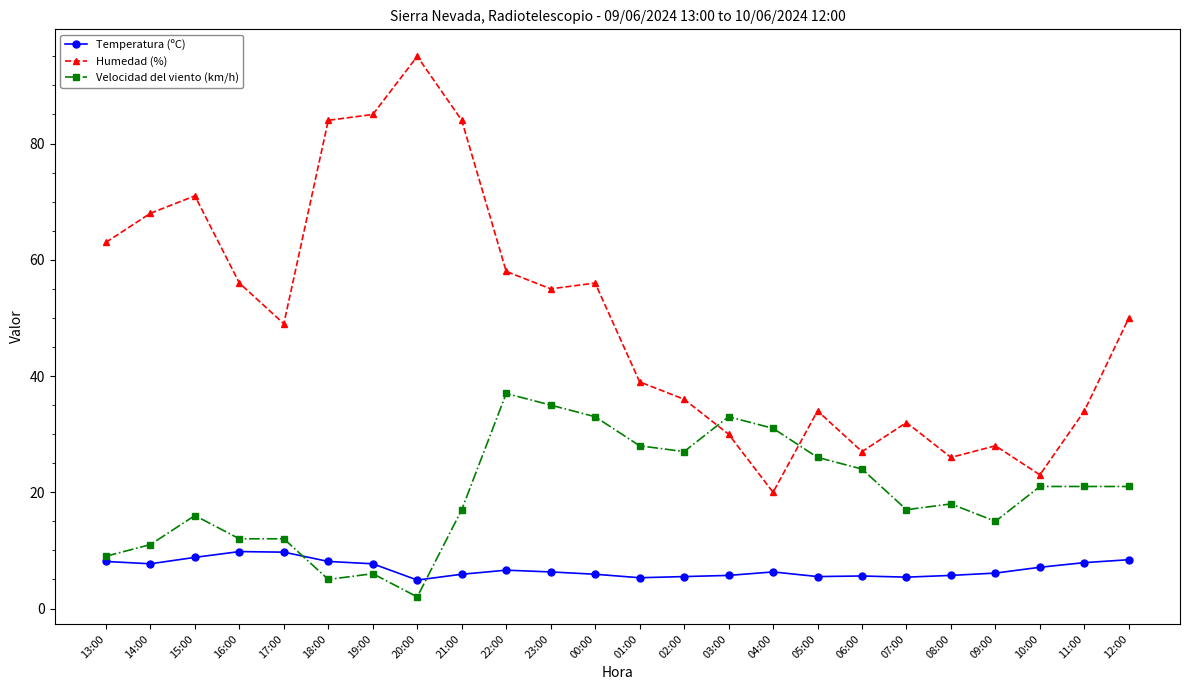

At which category does Humedad (%) reach its first local peak?

15:00